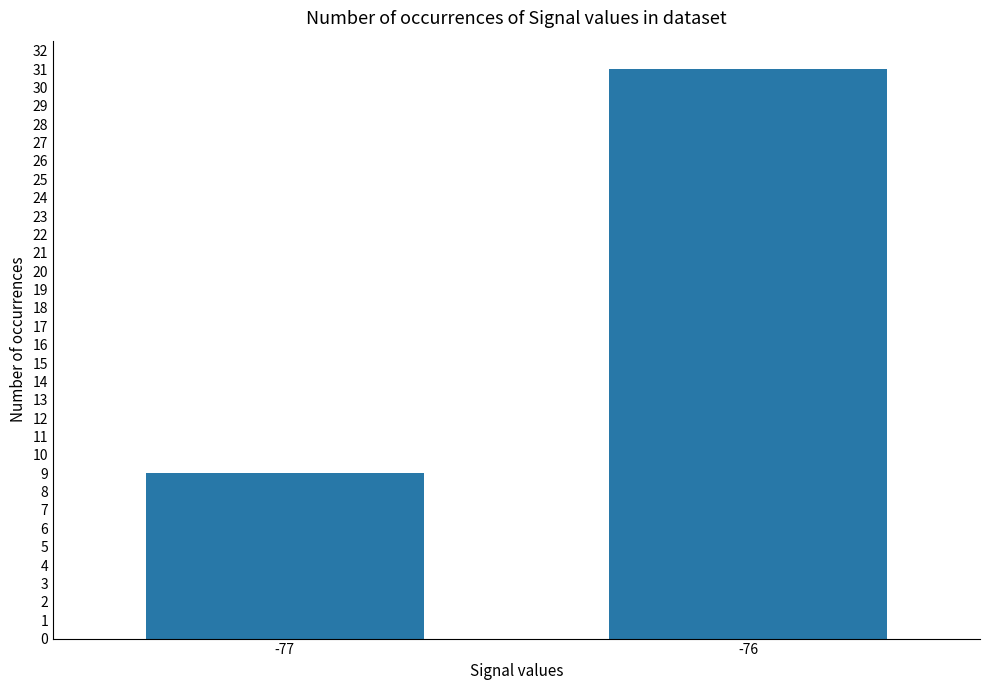

Rank the categories by value from highest to lowest.

-76, -77